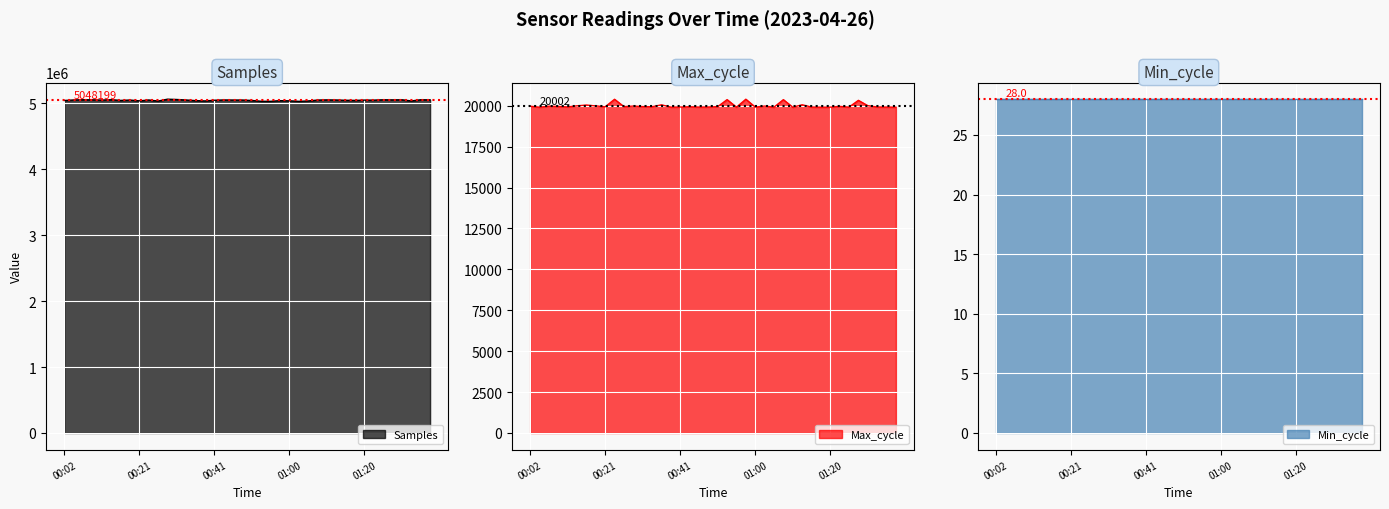

Does the chart display data point markers on the line(s)?

No